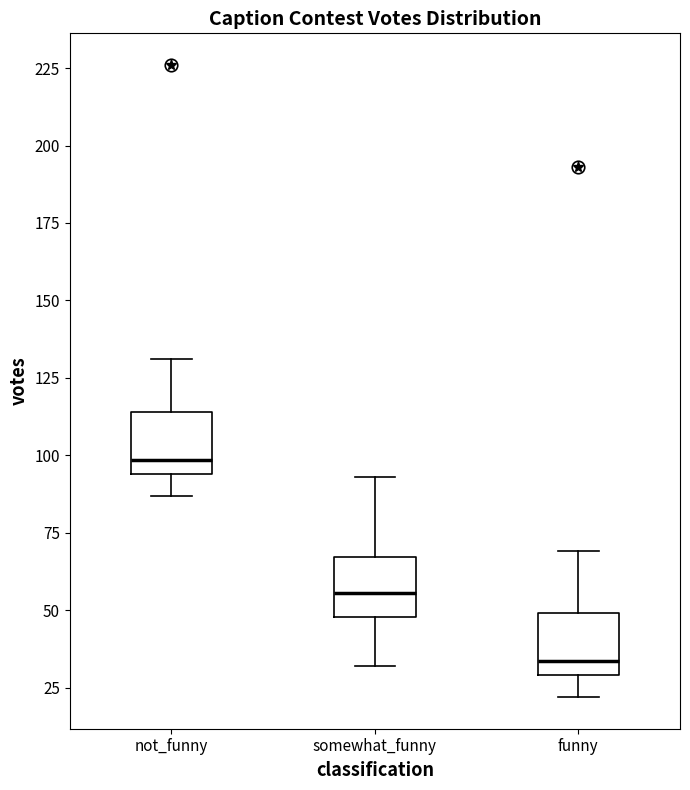

Which box has the lowest median line?

funny